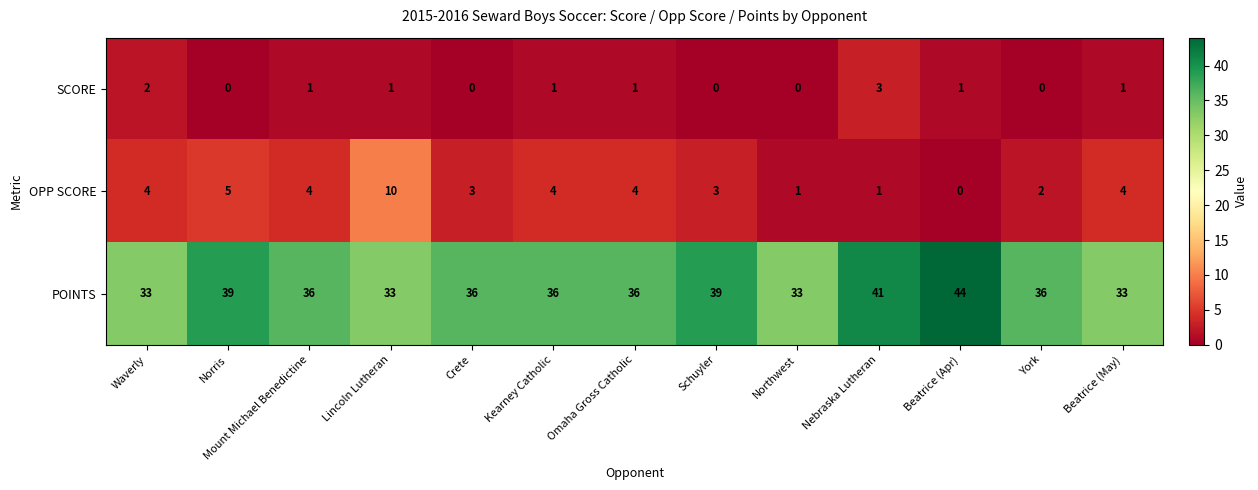

True or false: OPP SCORE has a value of 4 at Mount Michael Benedictine.

True